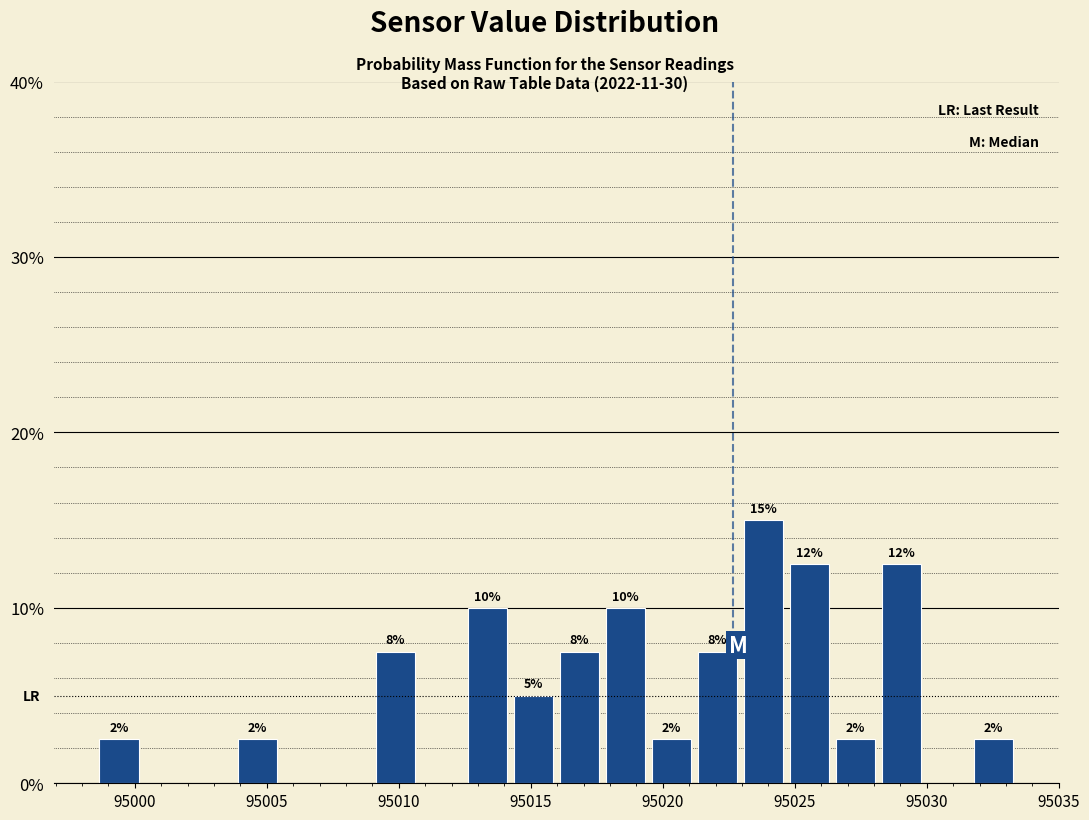

Read against the x-axis, roughly where is the centre of the tallest bar?

95024.0